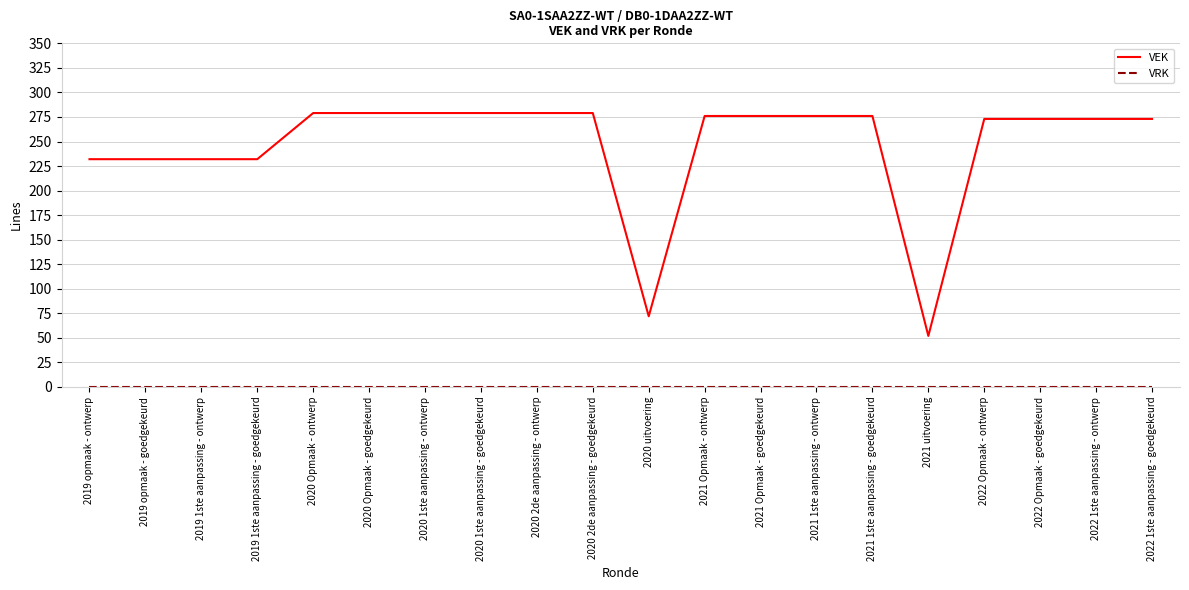

How many lines are shown in the chart?

2